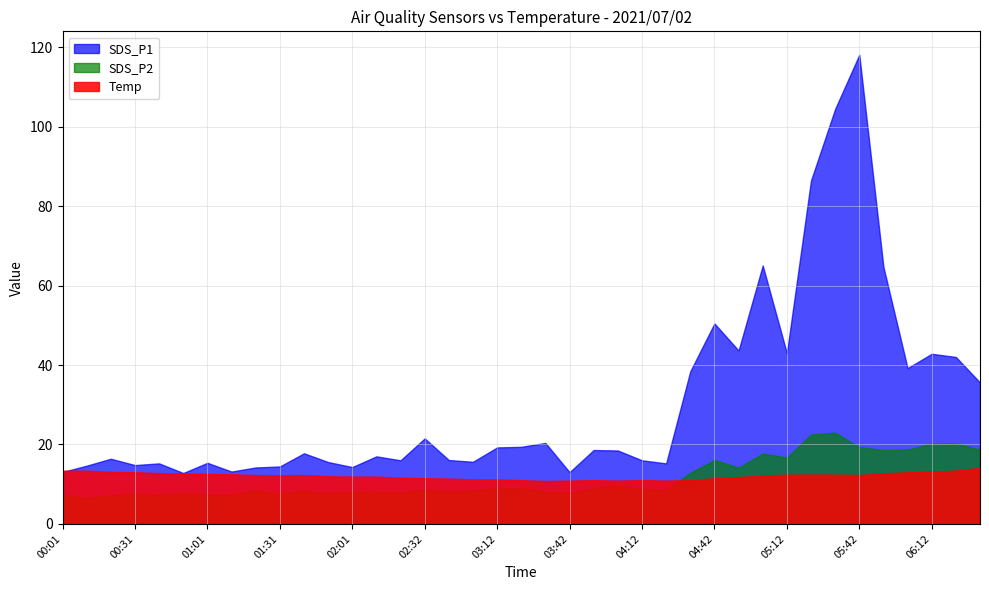

True or false: SDS_P1 and Temp intersect in this chart.

True